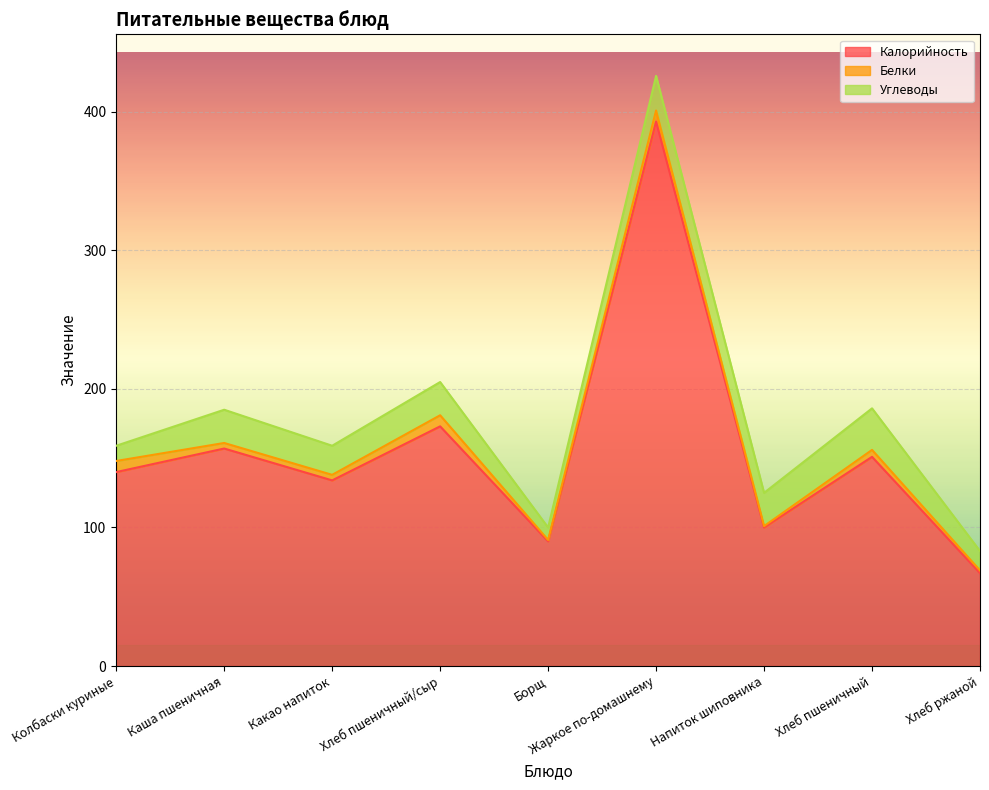

True or false: Калорийность has a value of 140 at Колбаски куриные.

True